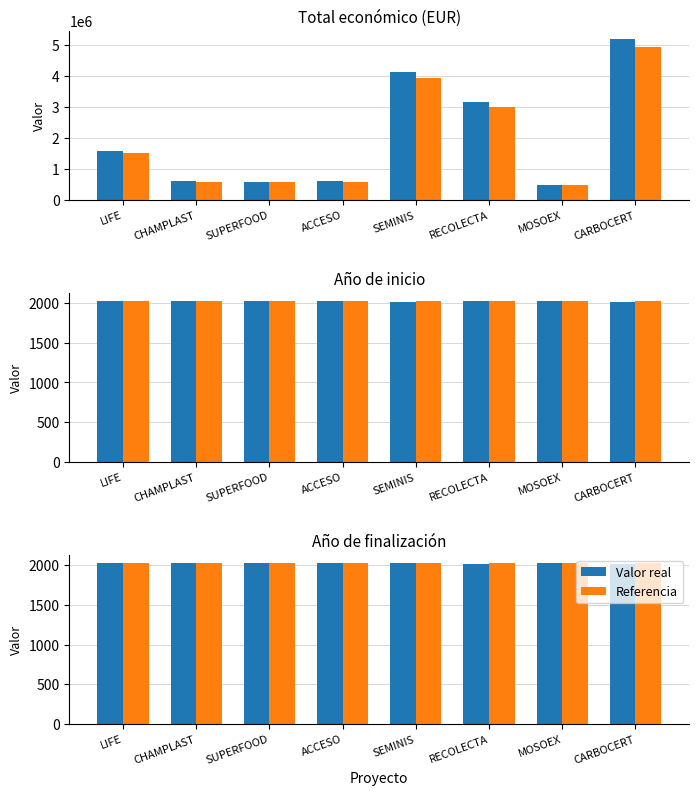

Rank the series by their average value, from highest to lowest.

Referencia, Valor real